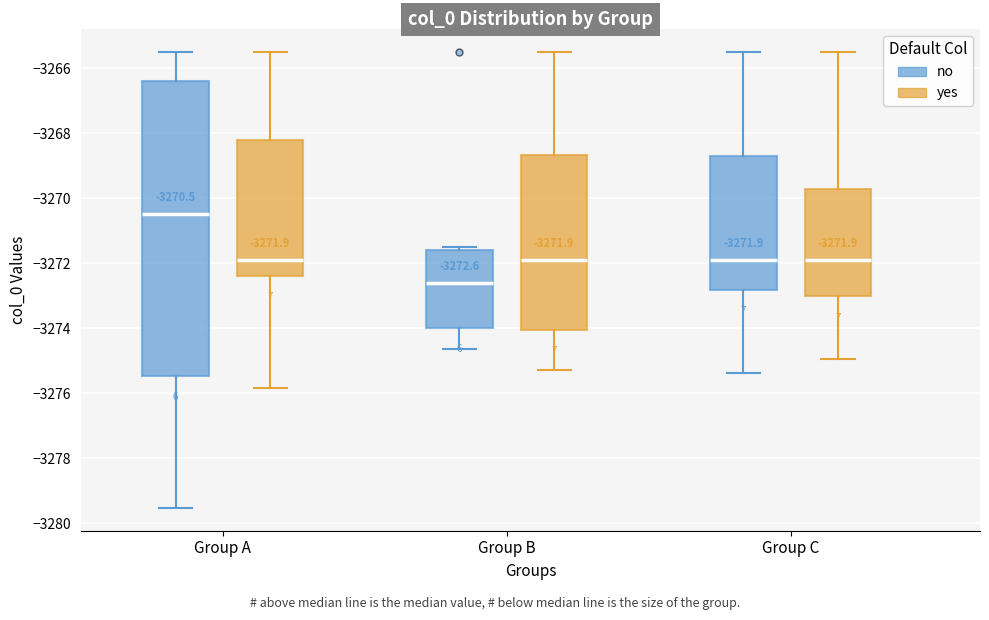

Which box has the lowest median line?

Group B (no)